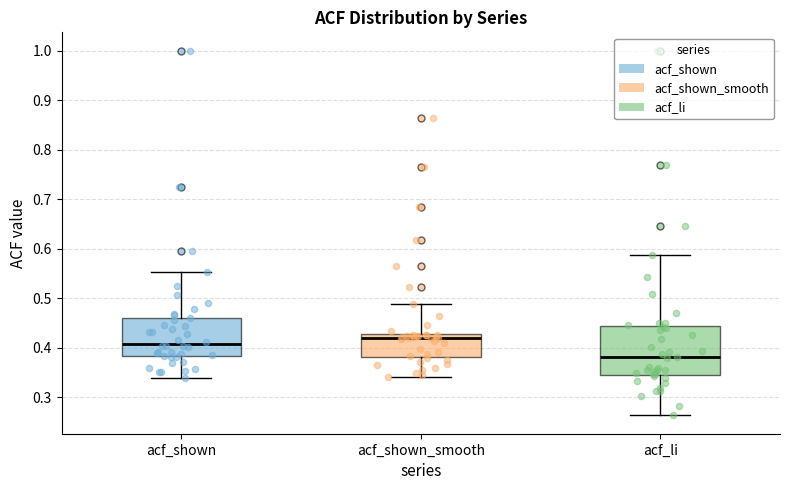

Reading left to right, read every box against the y-axis: the position of its median line, the range the box covers, and the ends of its whiskers. The values are not printed on the chart, so give them approximately, as read against the axis.

acf_shown: median 0.41, box 0.38 to 0.46, whiskers 0.34 to 0.55
acf_shown_smooth: median 0.42, box 0.38 to 0.43, whiskers 0.34 to 0.49
acf_li: median 0.38, box 0.35 to 0.44, whiskers 0.26 to 0.59